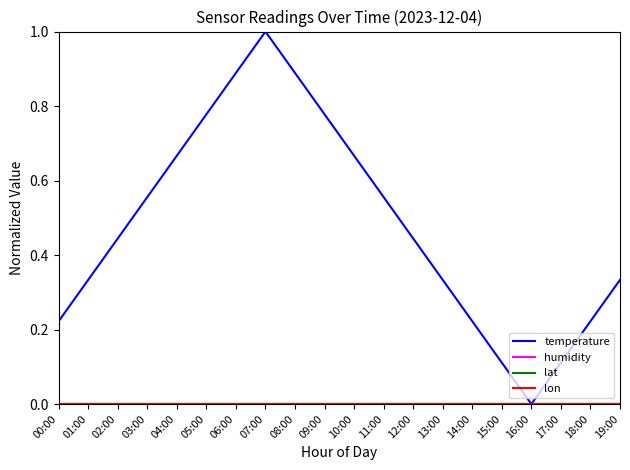

Does the chart display data point markers on the line(s)?

No